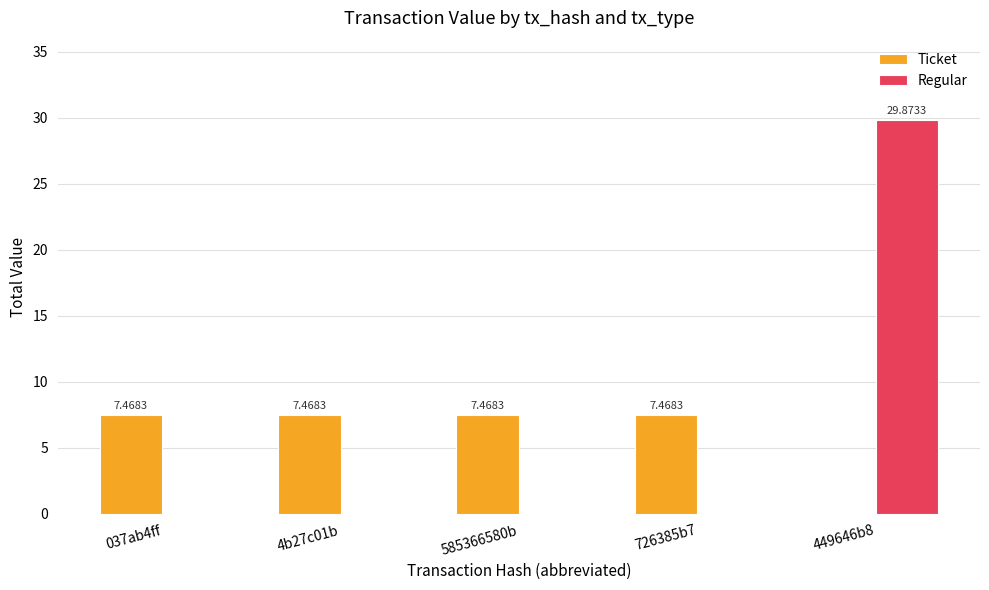

The Regular series shows 0.0 at 585366580b. True or false?

True